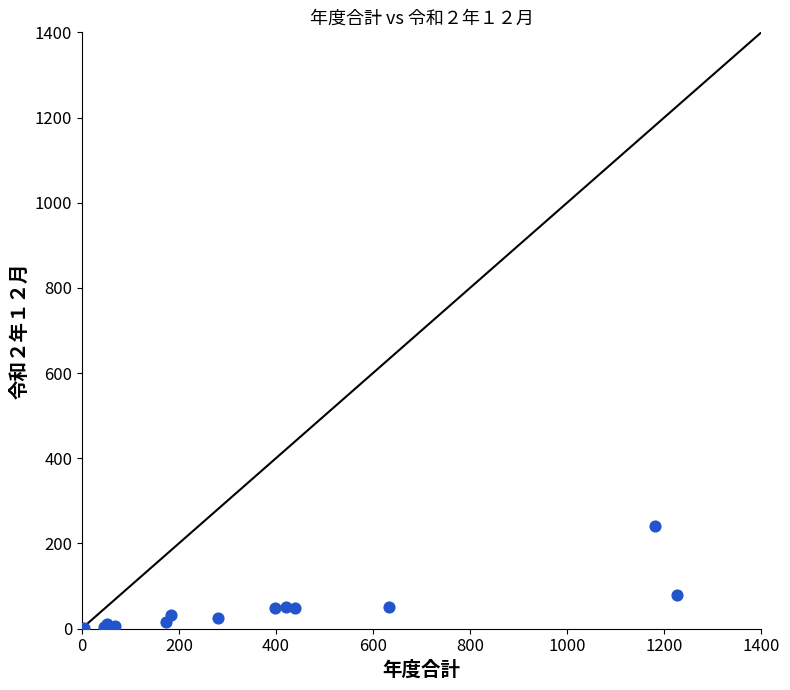

What Y value in the scatter plot is closest to 121?

78